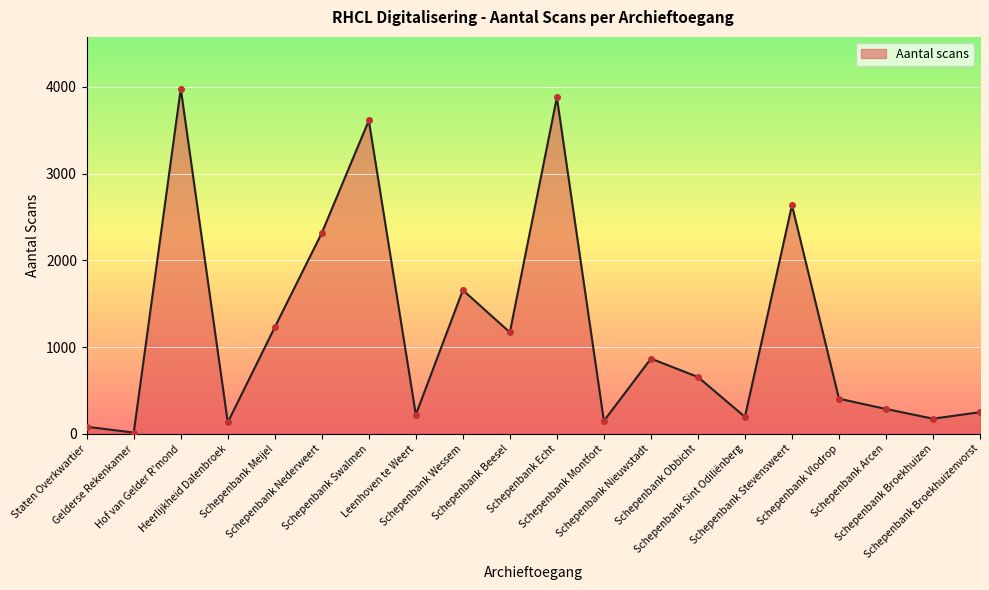

What is the sum of all values?

23906